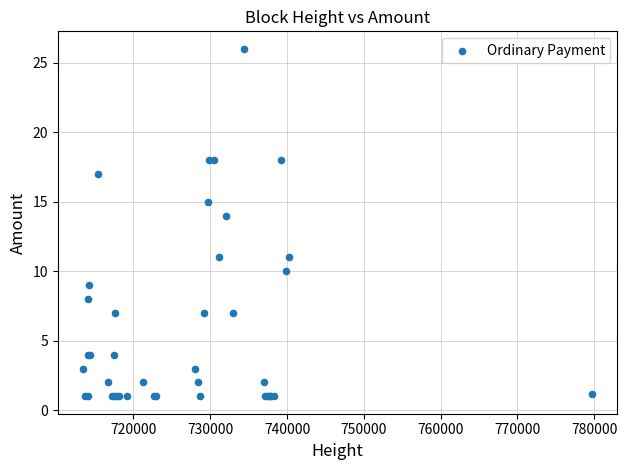

What Y value in the scatter plot is closest to 13?

14.0